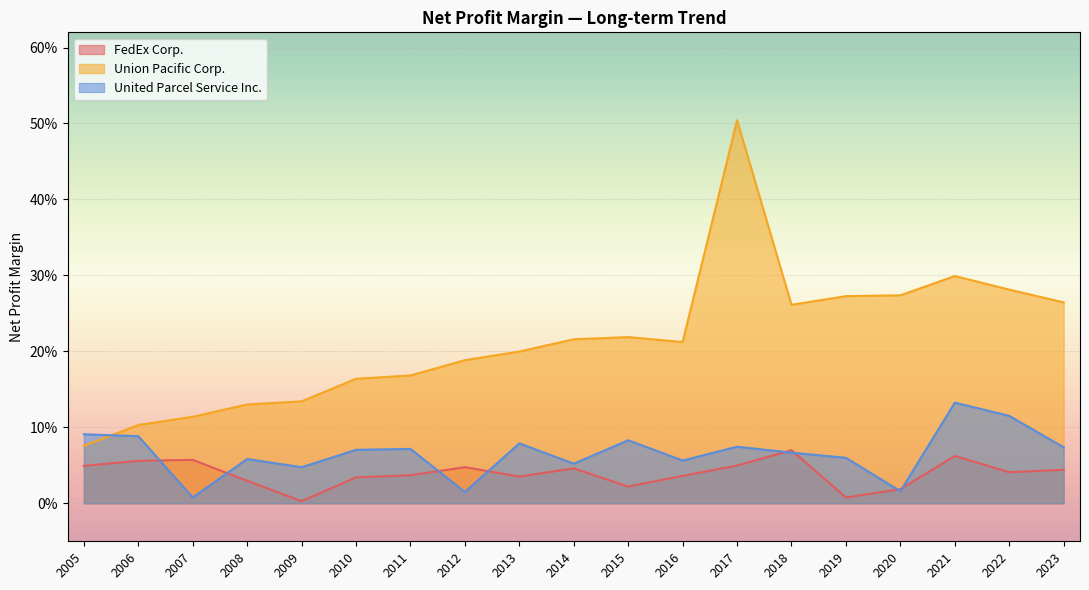

Rank the series at 2018 from highest to lowest value.

Union Pacific Corp., FedEx Corp., United Parcel Service Inc.